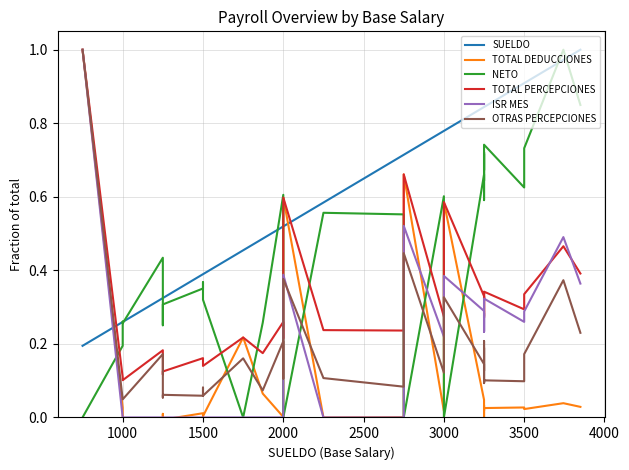

What is the maximum value for TOTAL DEDUCCIONES?

1.0